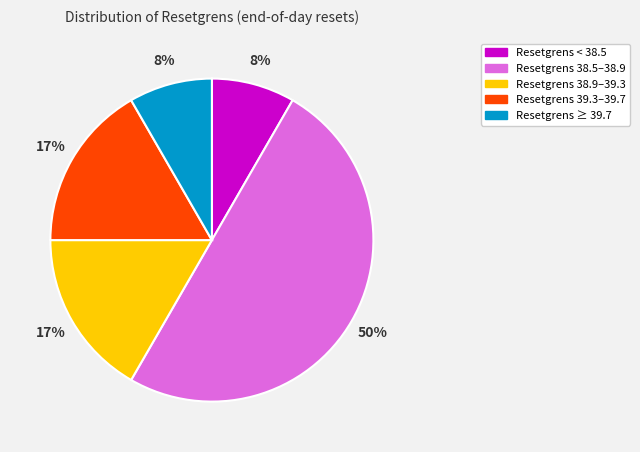

To the nearest percent, what is the average slice percentage?

20%